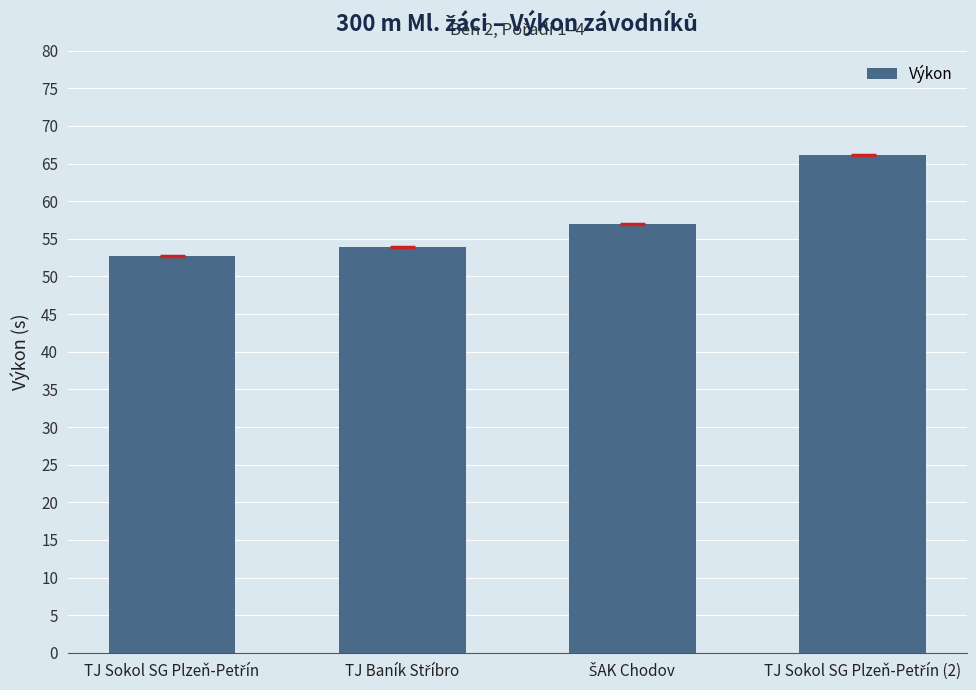

What is the value of the 4th bar from the left?

66.2